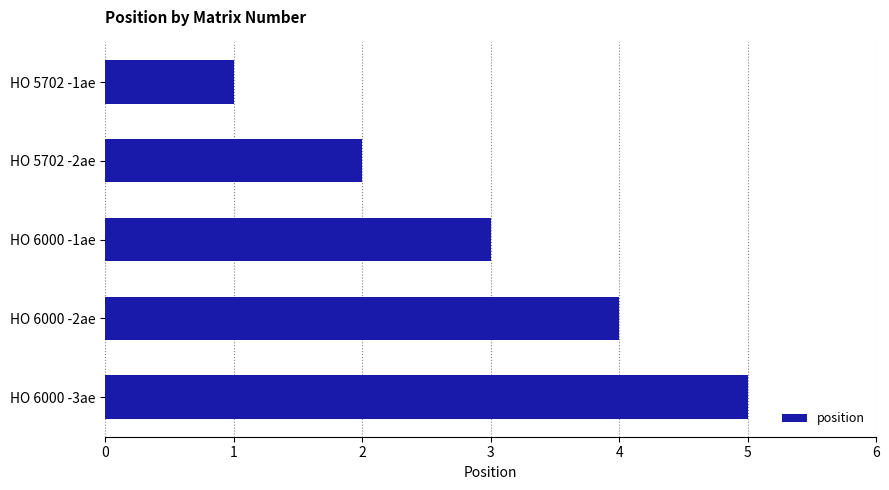

Which has a higher value, HO 5702 -2ae or HO 6000 -2ae?

HO 6000 -2ae